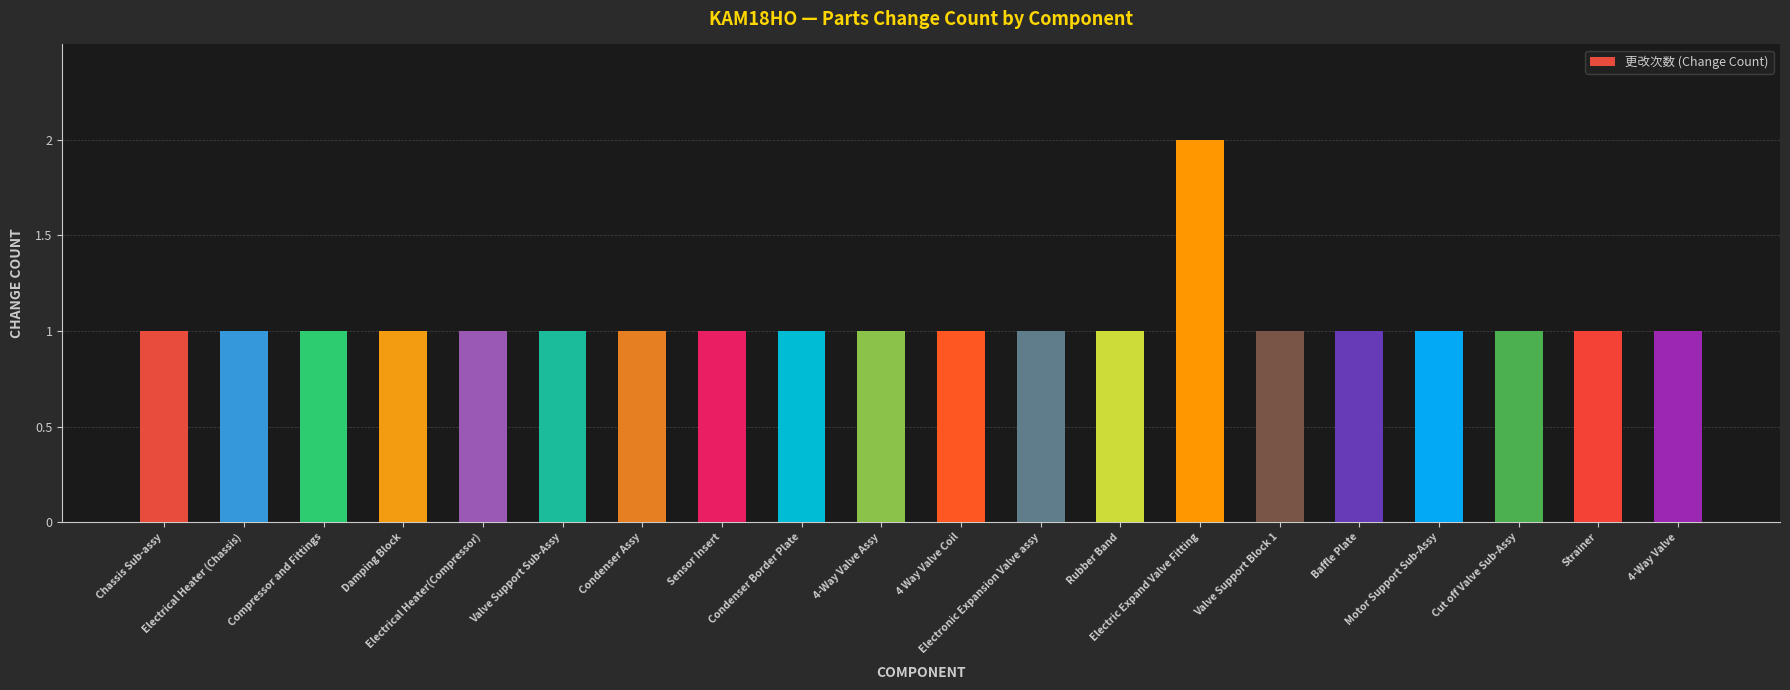

Count the values in the range 1 to 2.

20